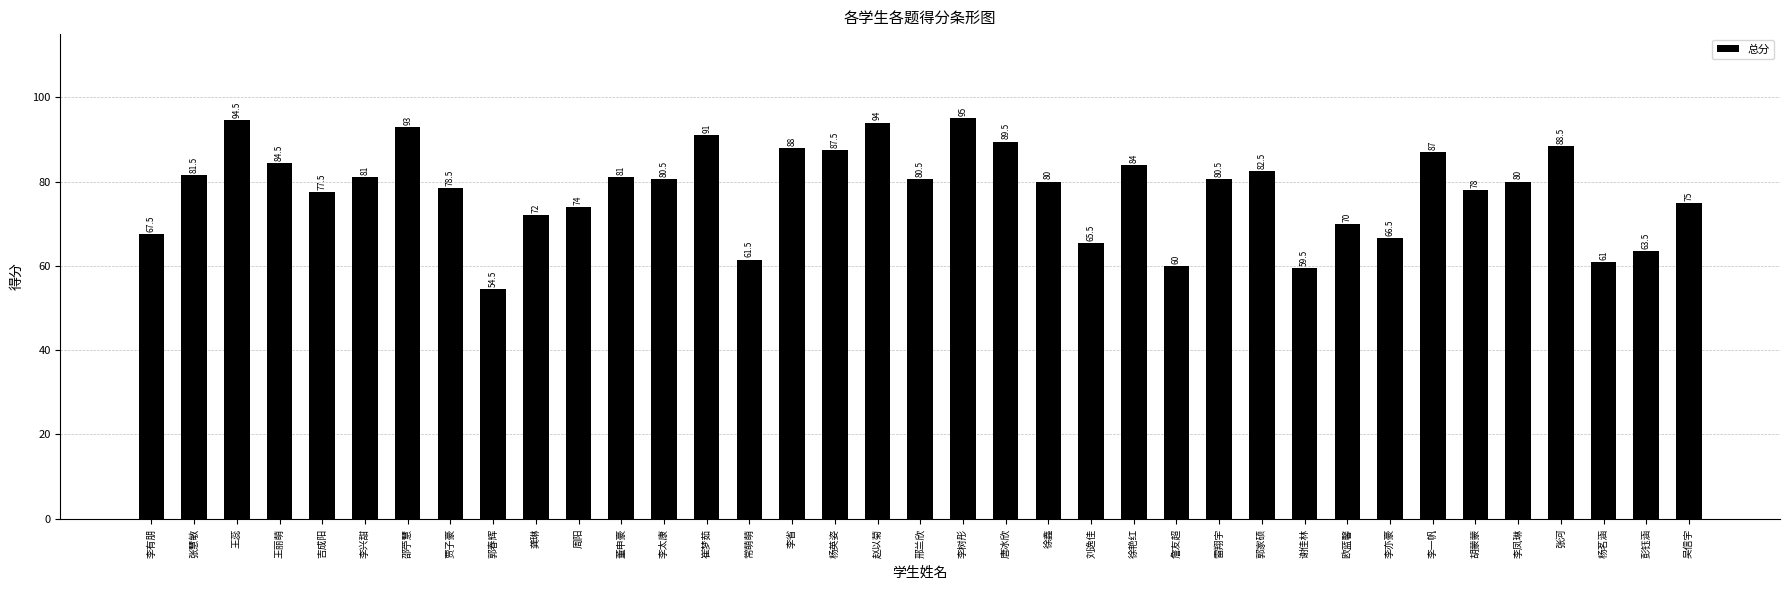

True or false: the data shows 130.5 at 李一帆.

False